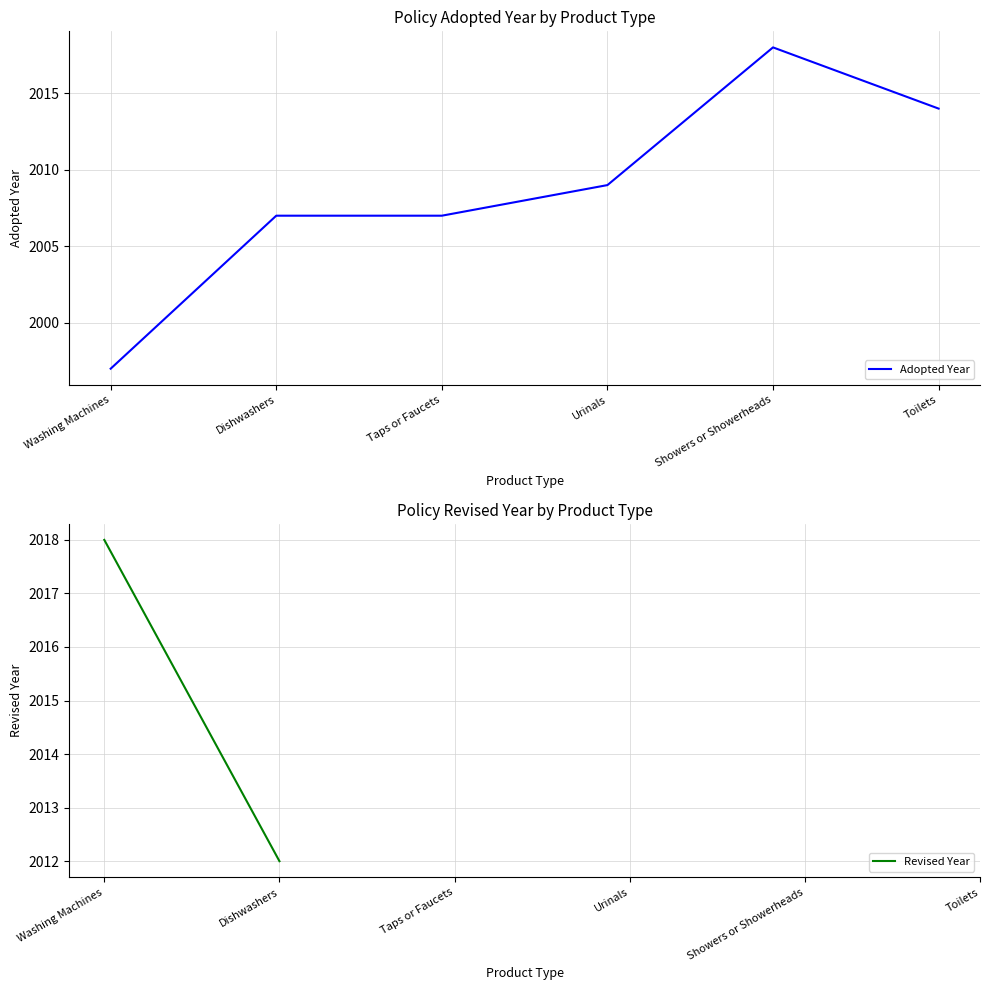

True or false: Adopted Year has a value of 2744 at Taps or Faucets.

False